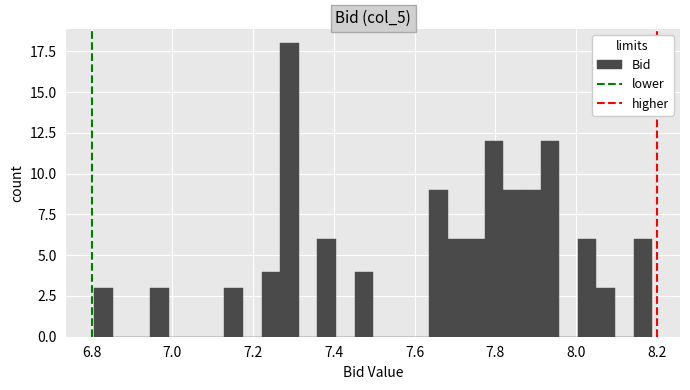

Around what value on the x-axis is the tallest bar? Give the approximate position of its centre, as read against the axis.

7.30